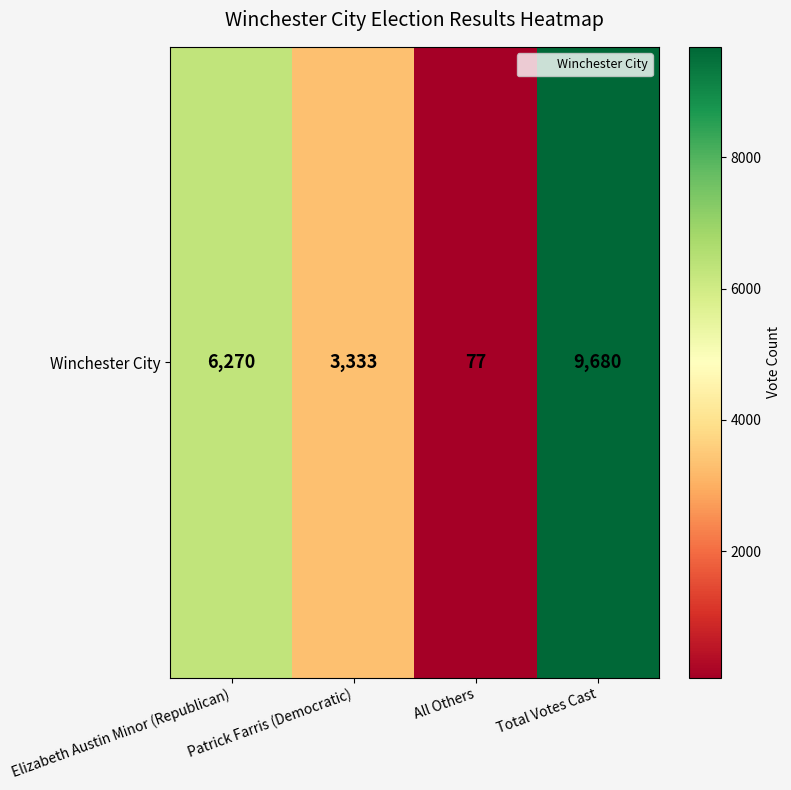

How many values are below 6270?

2